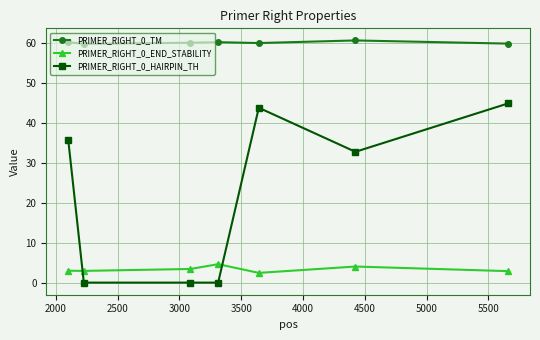

Does the chart have visible grid lines?

Yes